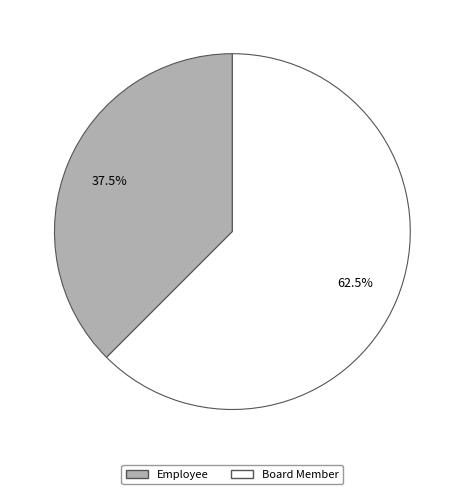

Does Employee account for over 50% of the chart?

No